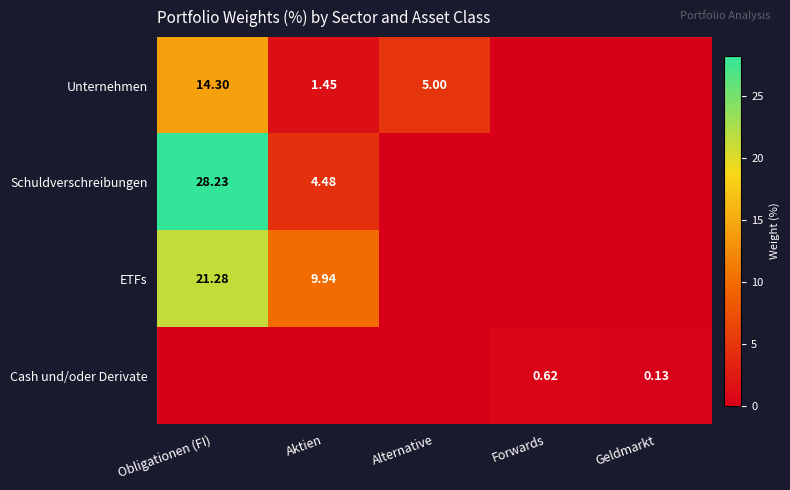

At how many categories does at least one series exceed 3?

3